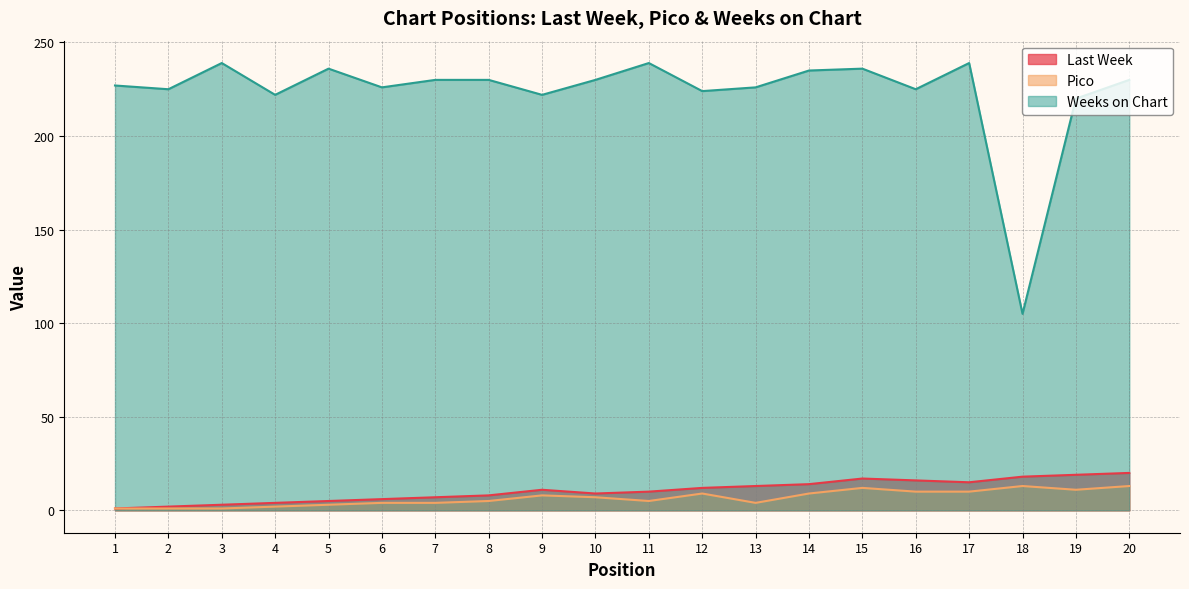

Where is the first local minimum for Pico?

11